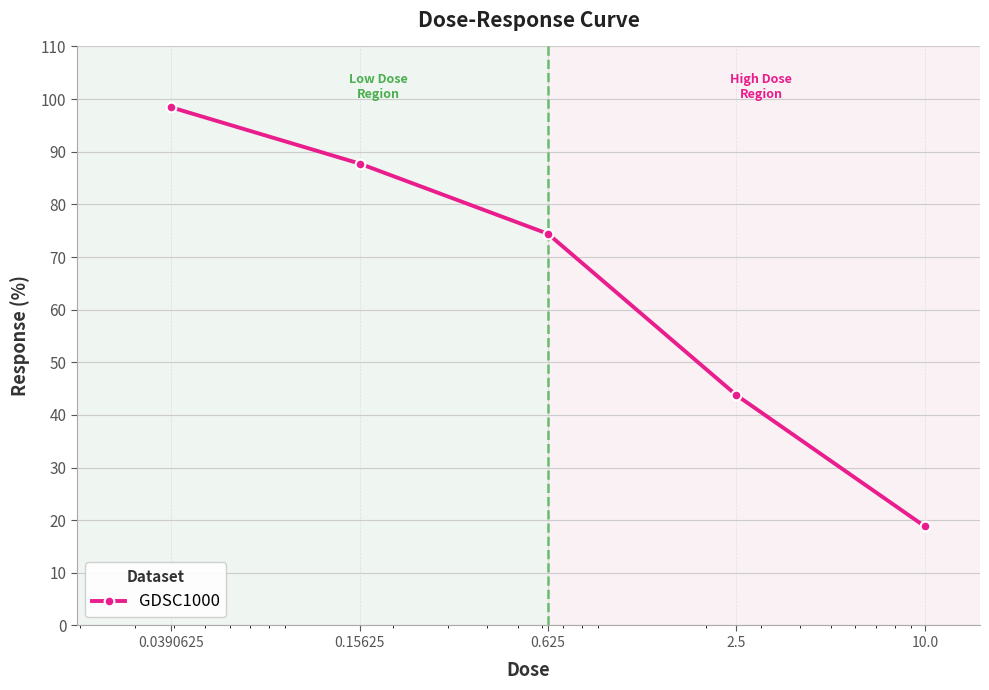

What is the value of the 4th point from the left?

43.7